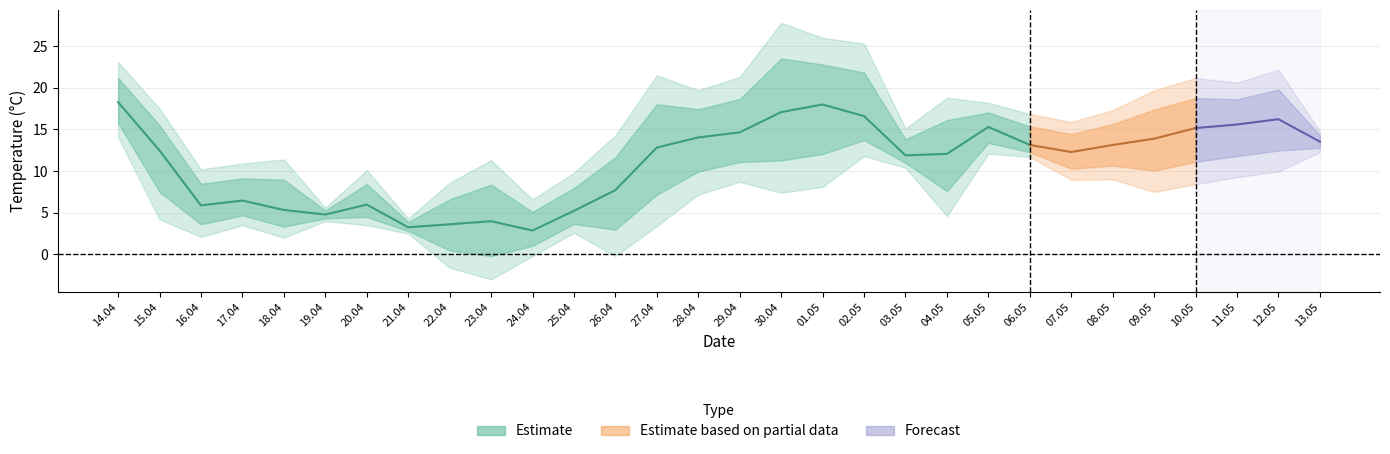

True or false: Tmax and Tmin intersect in this chart.

False